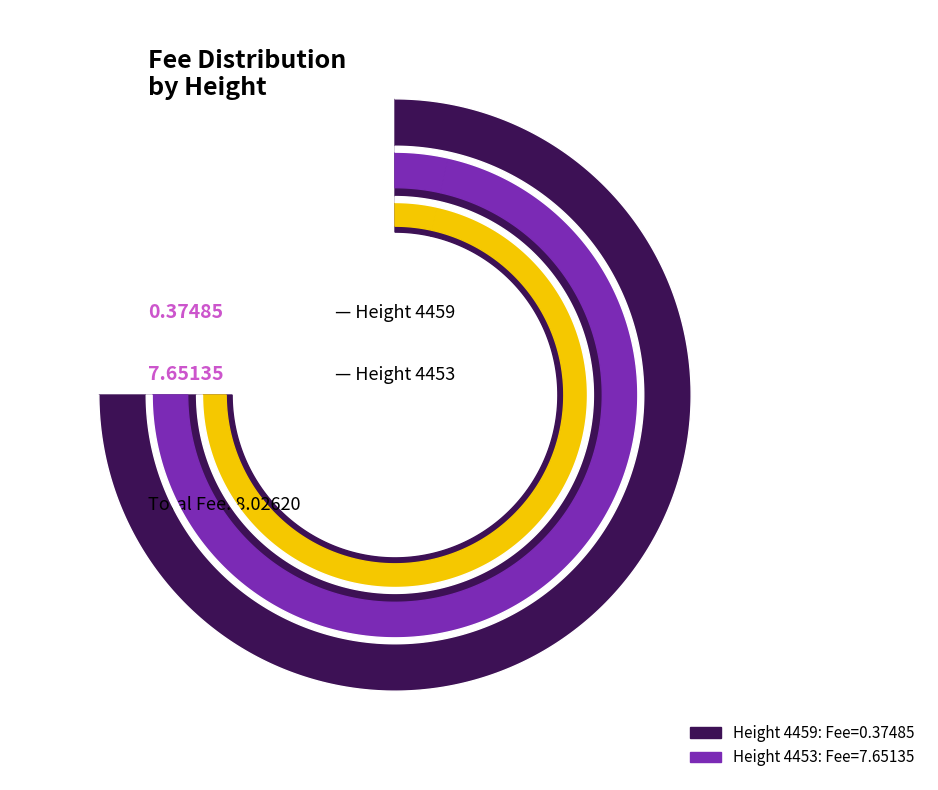

Which category has the smallest portion of the pie?

4459